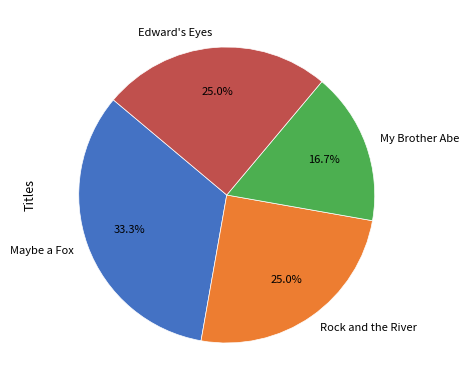

Which has a higher value, My Brother Abe or Maybe a Fox?

Maybe a Fox